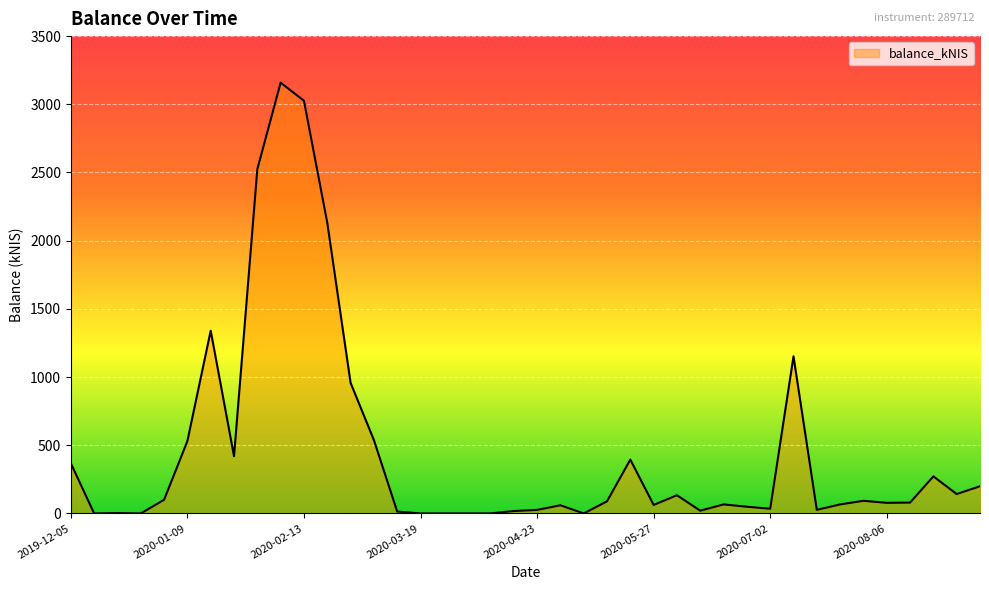

What is the maximum value shown in the chart?

3158.7